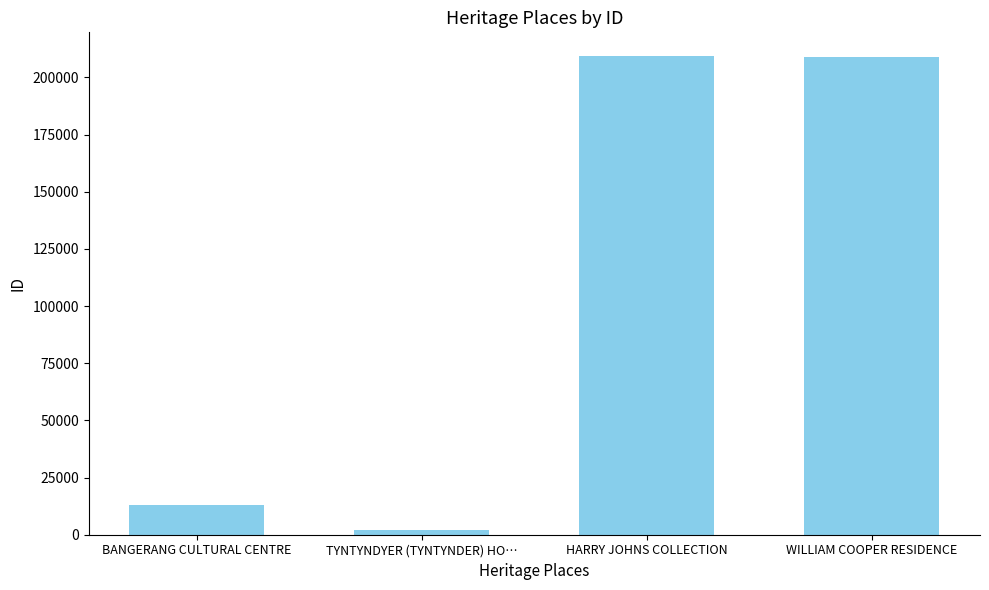

What is the label of the 1st bar from the right?

WILLIAM COOPER RESIDENCE